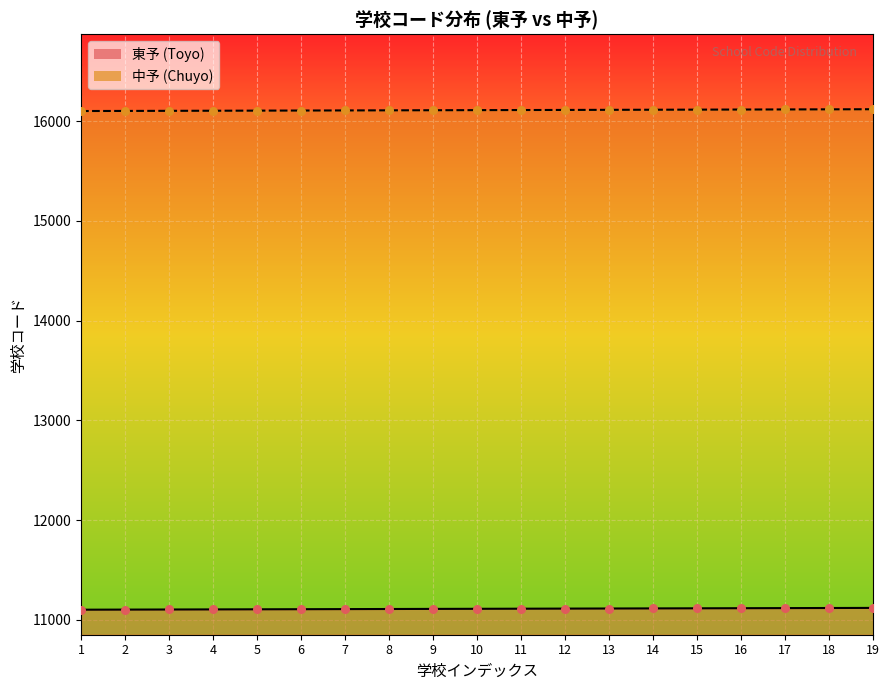

Which series has the largest Y range (max minus min)?

東予 (Toyo)